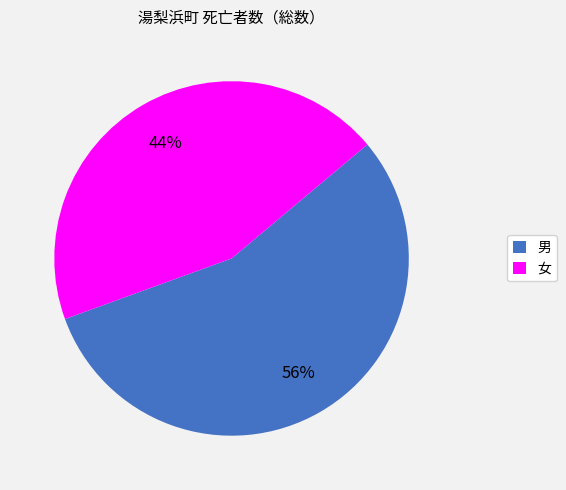

How many slices are in this pie chart?

2